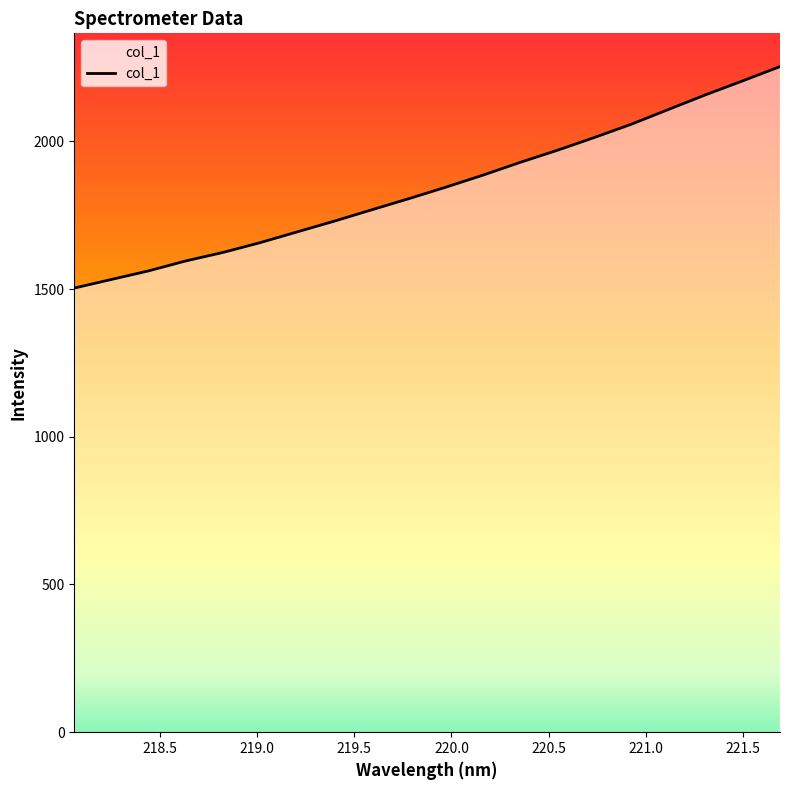

What is the average value?

1844.8